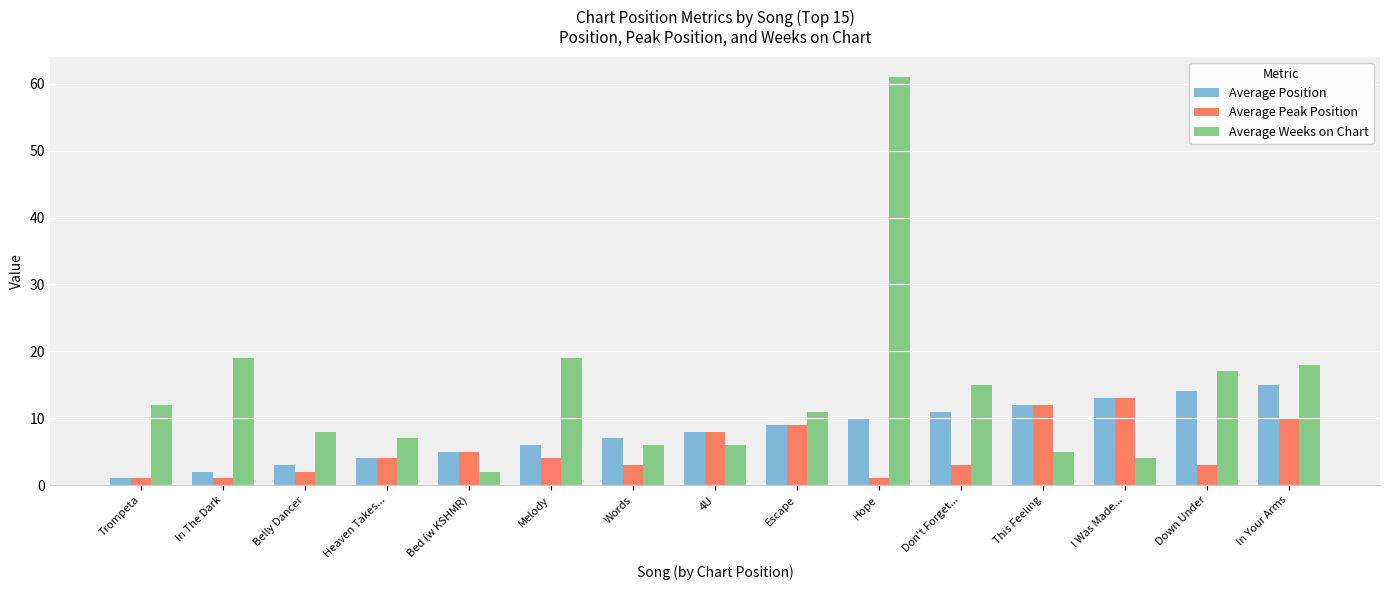

Reading right to left, list all the values displayed in this chart.

Average Position: 15	14	13	12	11	10	9	8	7	6	5	4	3	2	1
Average Peak Position: 10	3	13	12	3	1	9	8	3	4	5	4	2	1	1
Average Weeks on Chart: 18	17	4	5	15	61	11	6	6	19	2	7	8	19	12